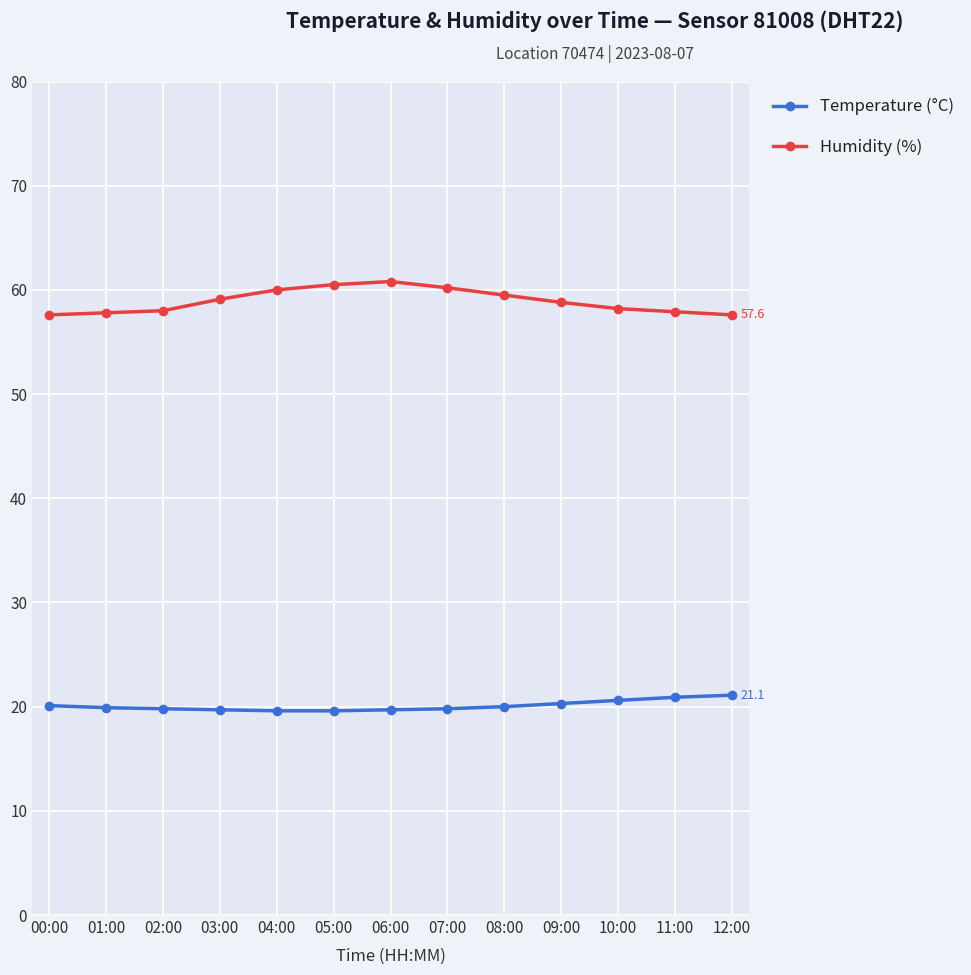

True or false: Temperature (°C) and Humidity (%) intersect in this chart.

False